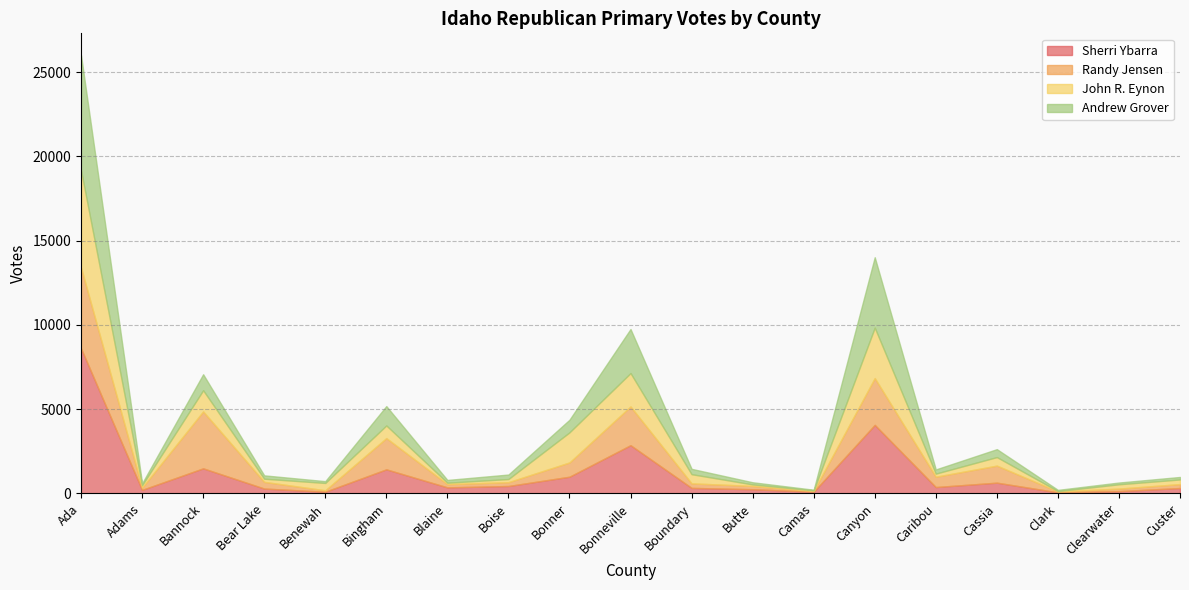

What is the maximum value shown in the chart?

8615